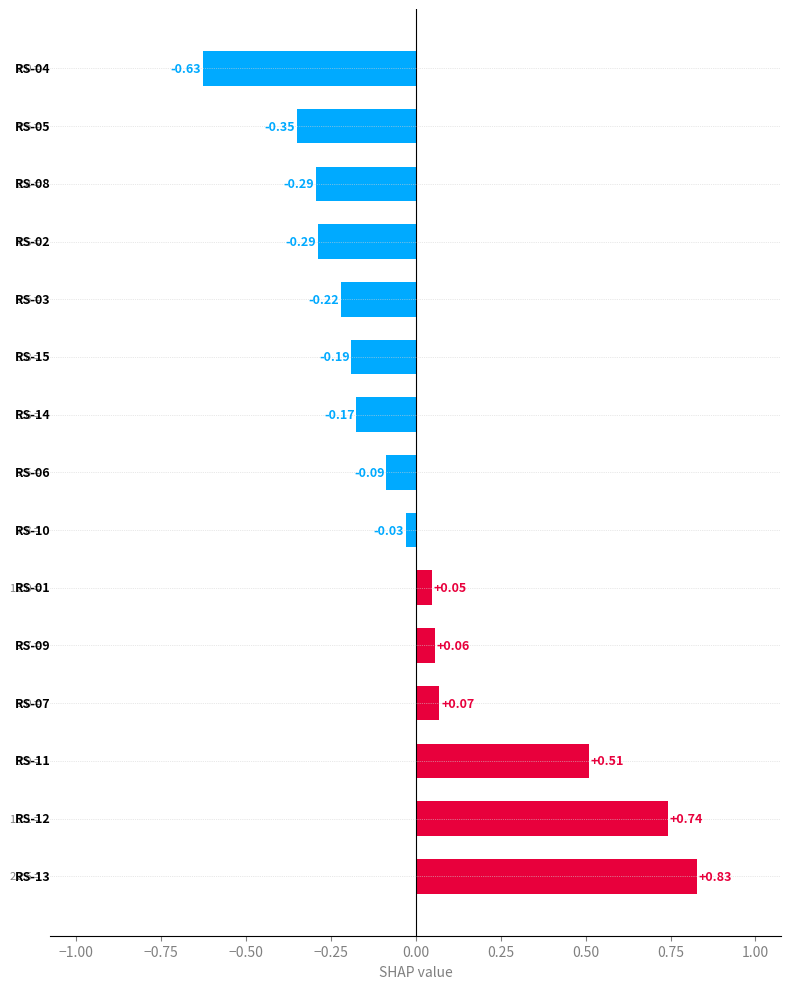

What is the difference between the second highest and second lowest values?

1.1